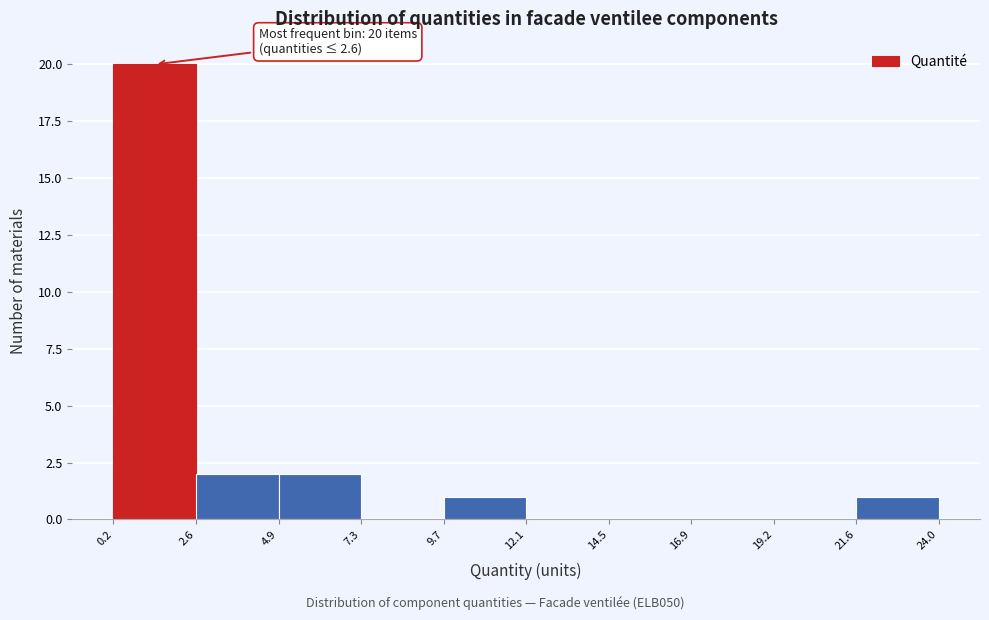

Over which range of the x-axis is the bar tallest?

0.2 to 2.6